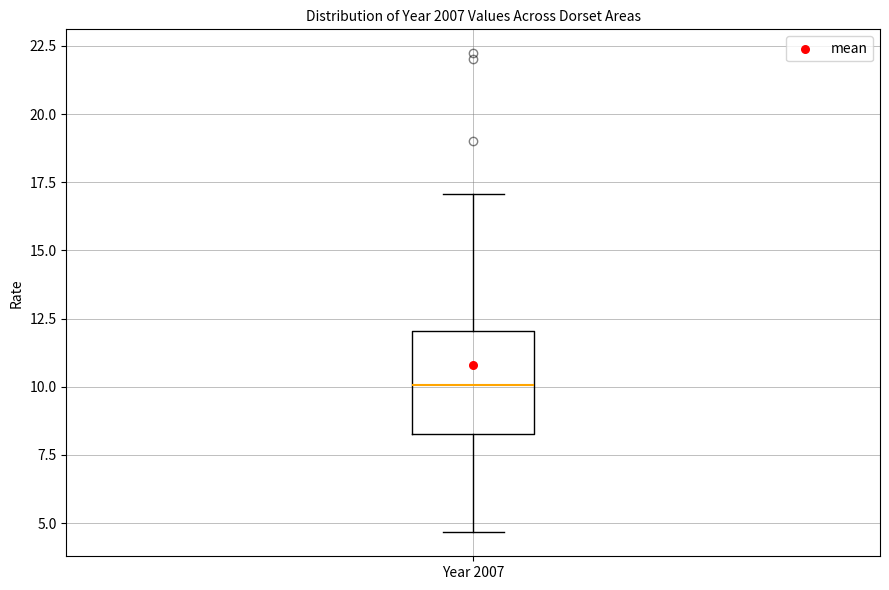

Where is the lower edge of the box for Year 2007 on the y-axis? The values are not printed on the chart, so give them approximately, as read against the axis.

8.5